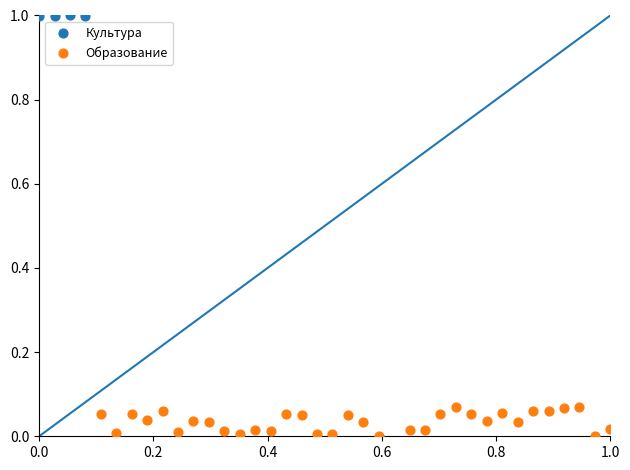

Which series has the widest spread of Y values?

Образование